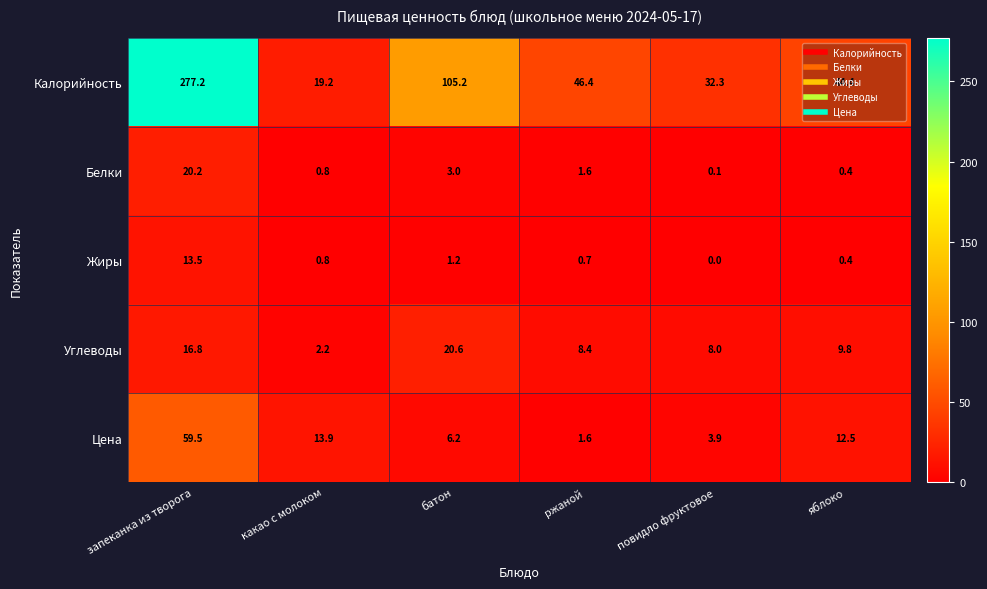

The value of Калорийность at какао с молоком is 28.9. True or false?

False